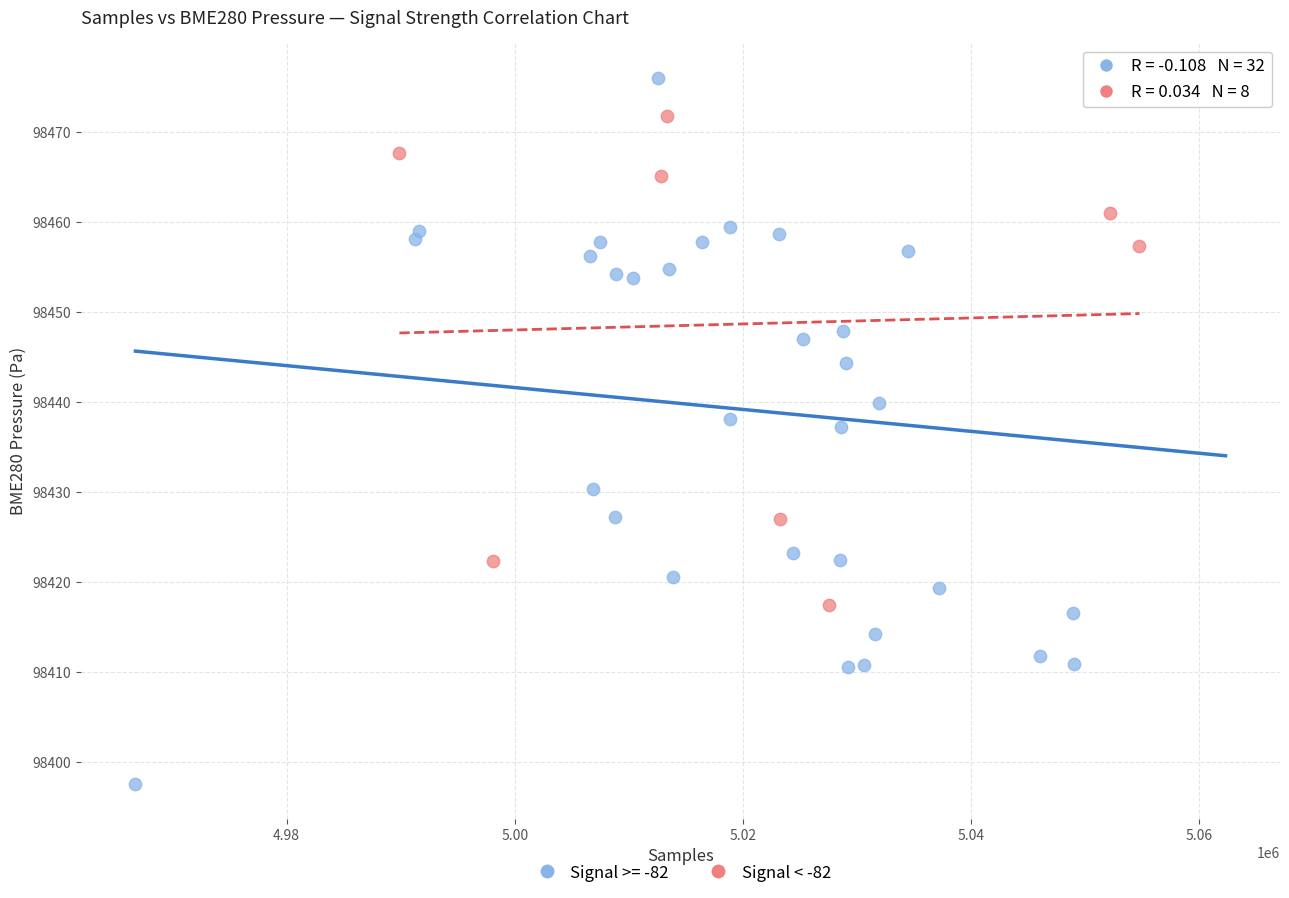

Which series reaches the minimum Y coordinate?

Signal >= -82